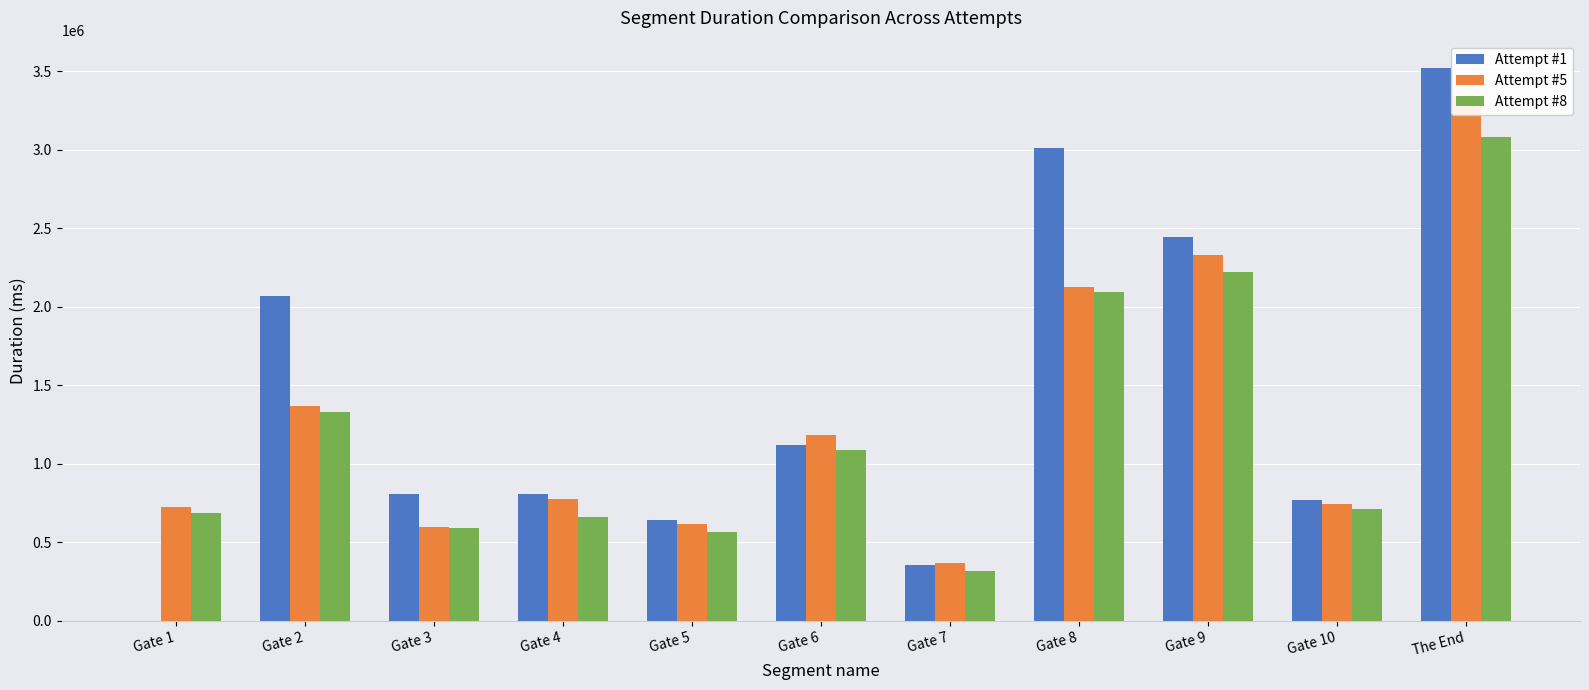

What is the label of the 10th bar from the right?

Gate 2